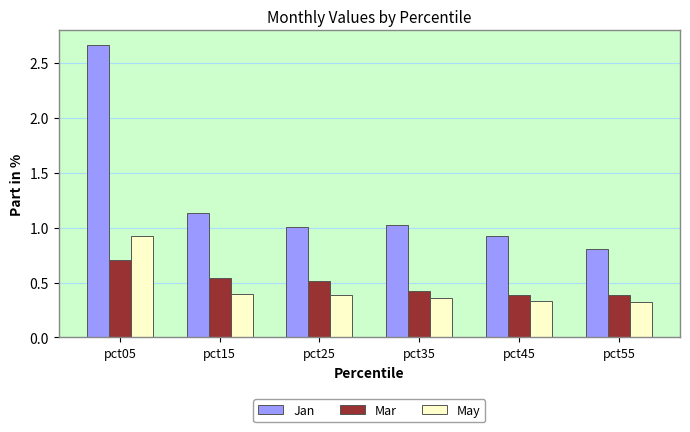

How many distinct data groups are displayed?

3